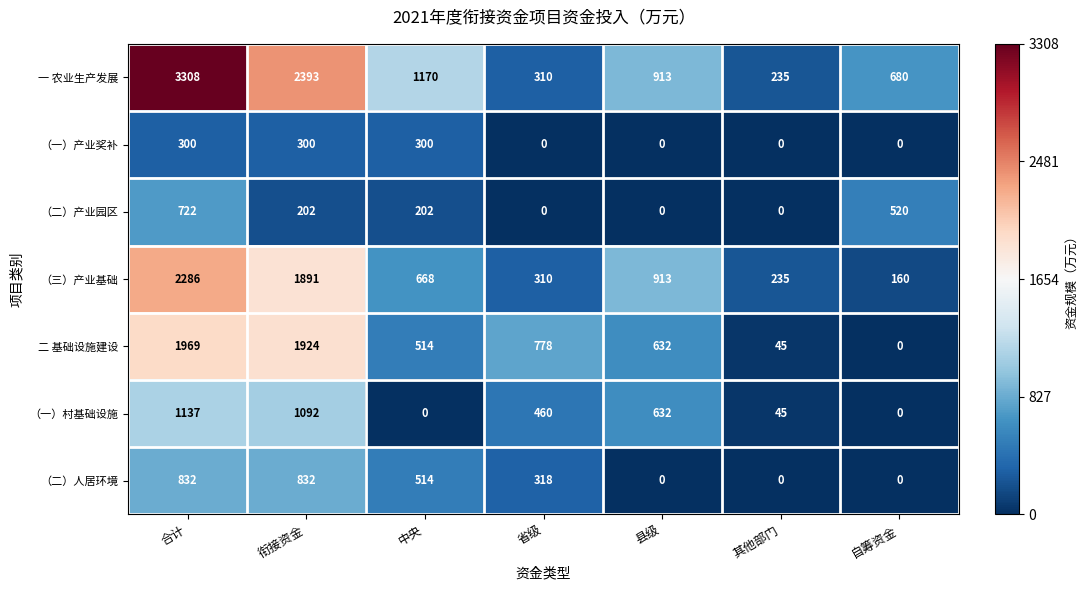

Count the number of categories in the chart.

7